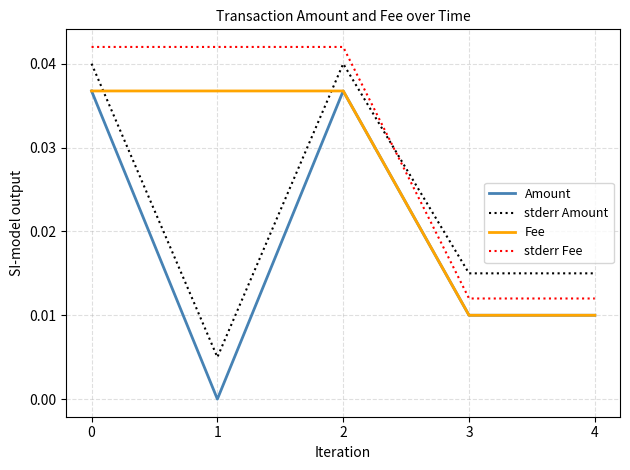

Which series has the widest spread of values?

Amount